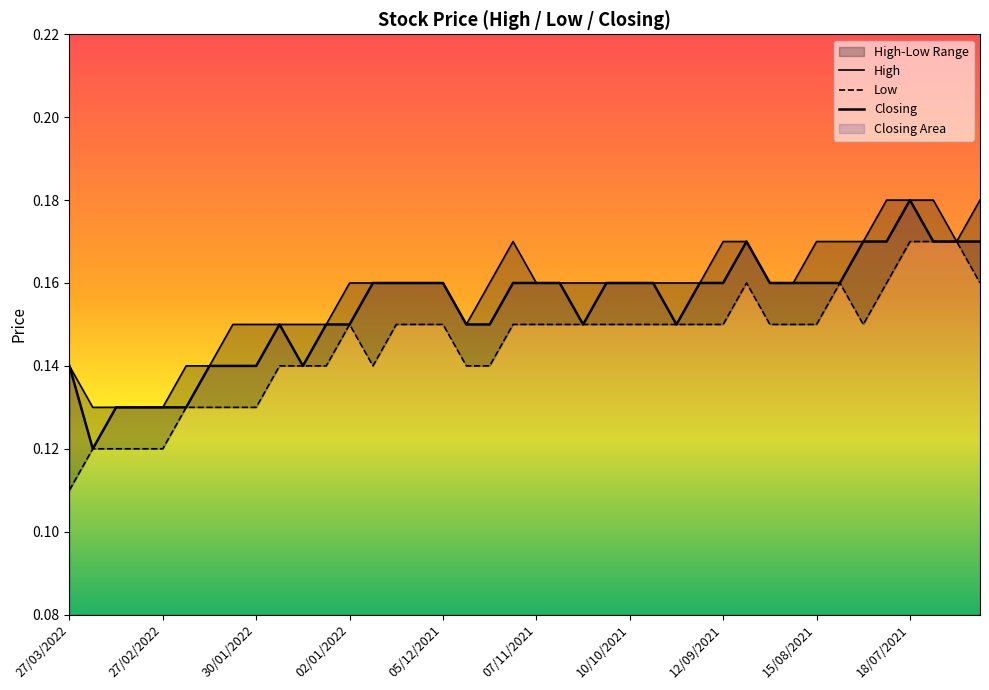

The Closing series shows 0.2 at 05/09/2021. True or false?

True